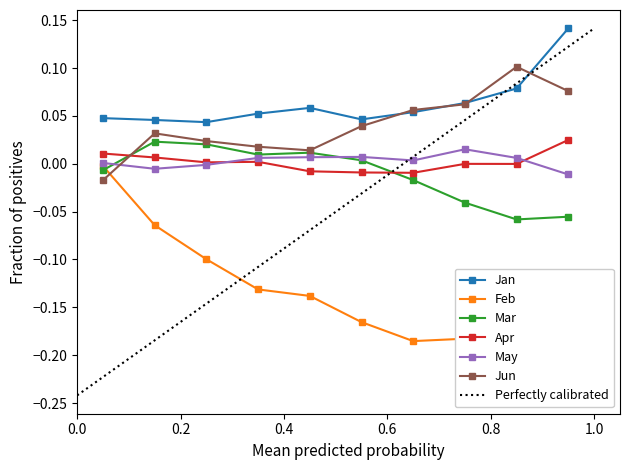

True or false: Apr and Jan intersect in this chart.

False